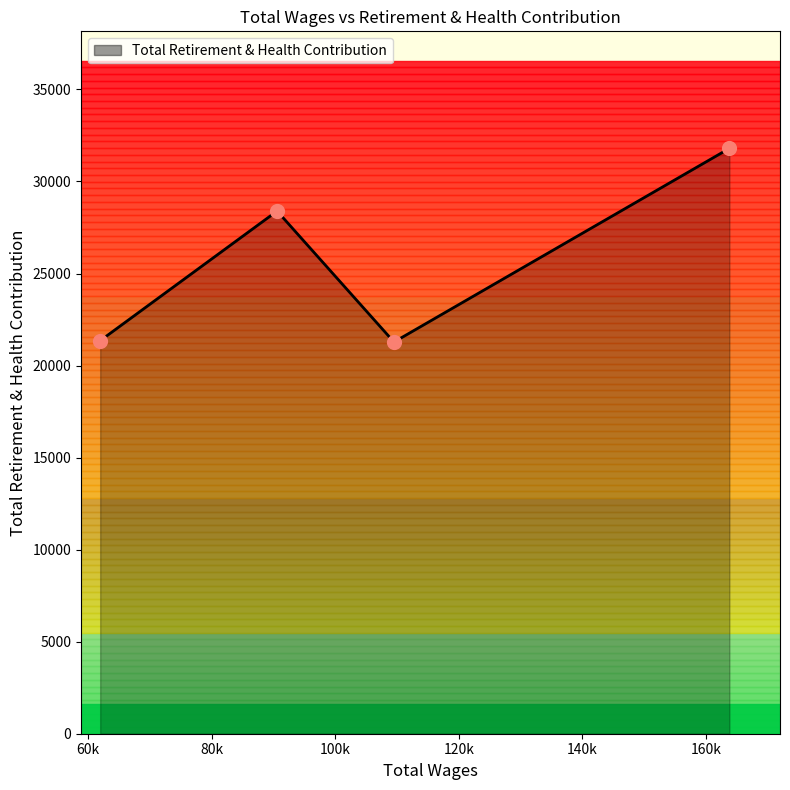

True or false: there are more than 1 points higher than both neighbors.

False